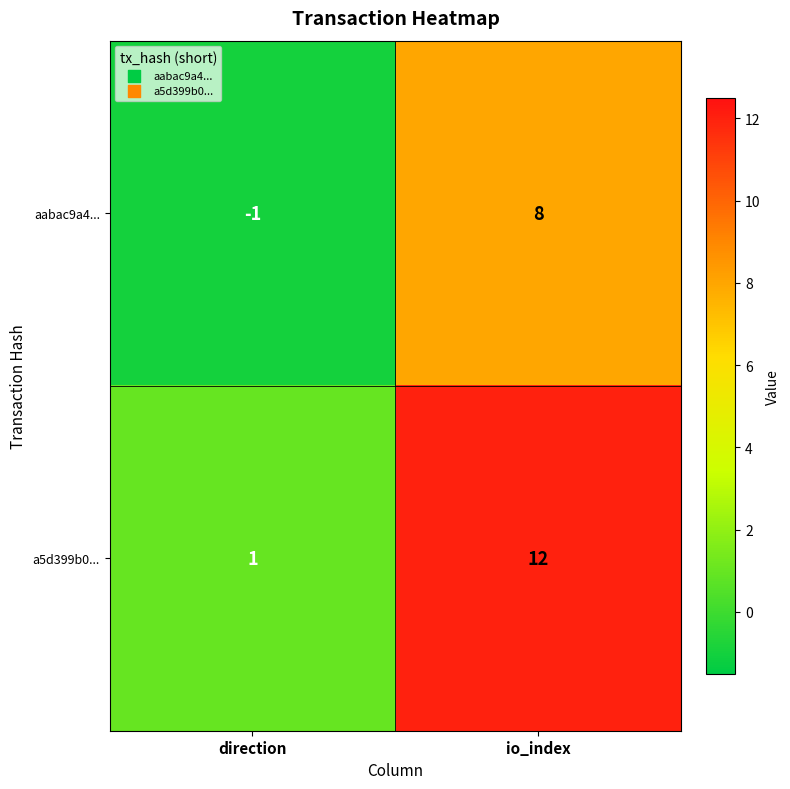

Which series changed the most between direction and io_index?

a5d399b0...